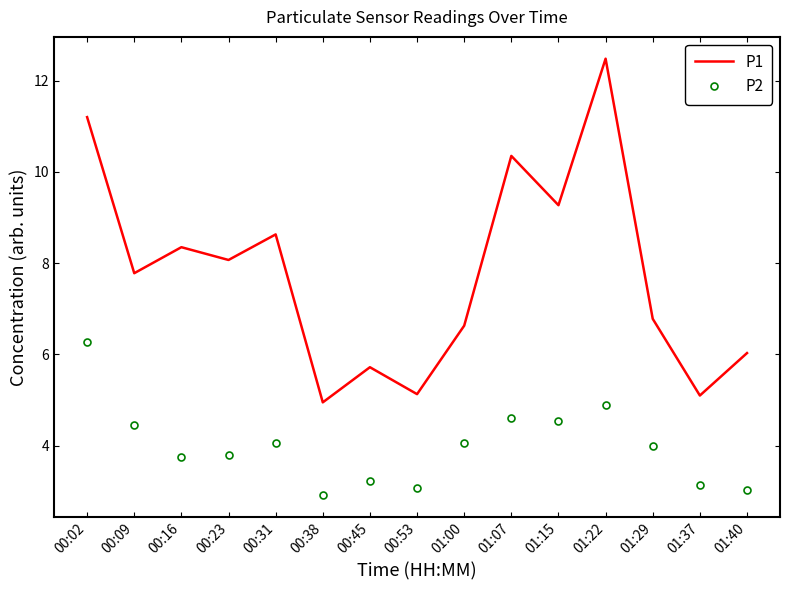

What is the difference between the maximum and minimum values in the P1 series?

7.5